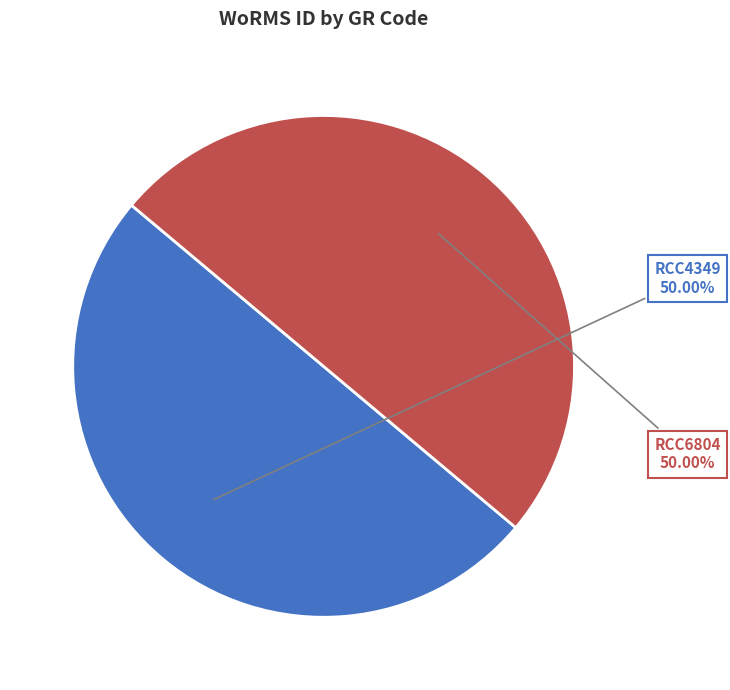

Approximately how many times larger is the value at RCC4349 compared to RCC6804?

1.0